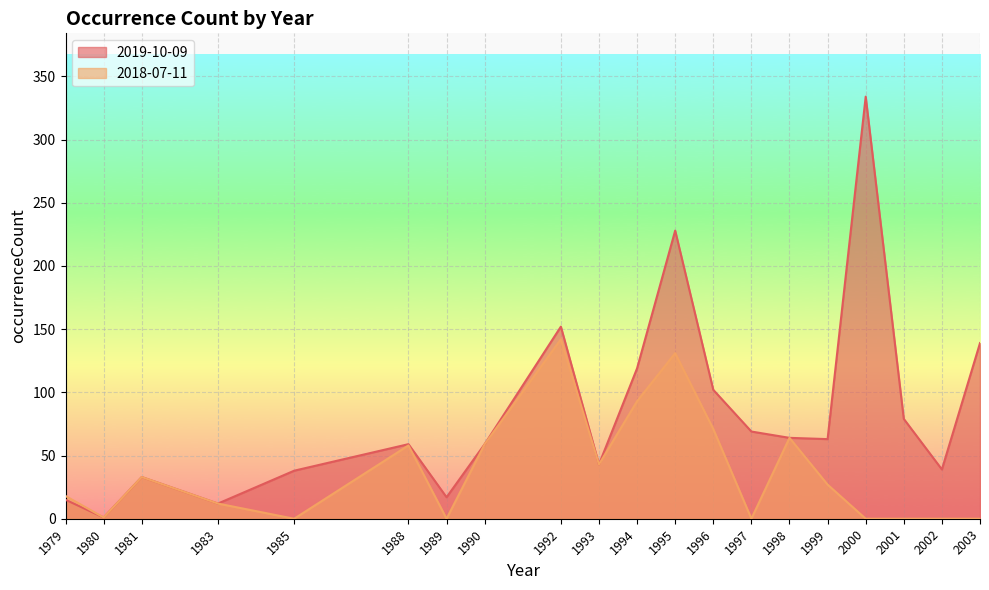

What is the maximum value for 2019-10-09?

334